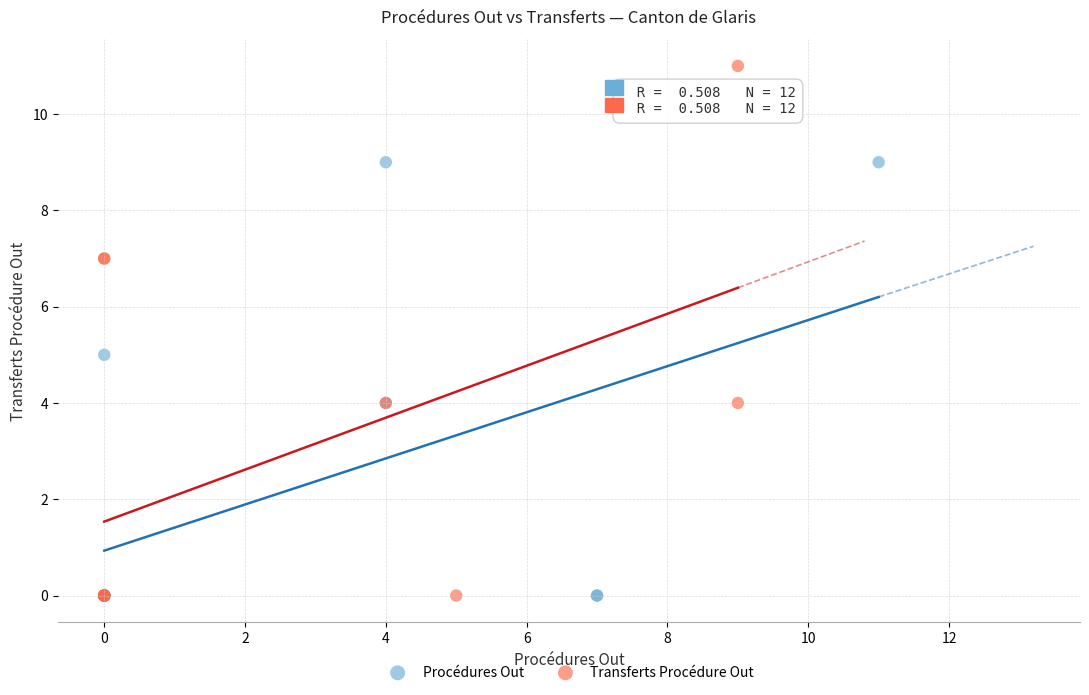

What are all the series names shown in the legend?

Procédures Out, Transferts Procédure Out